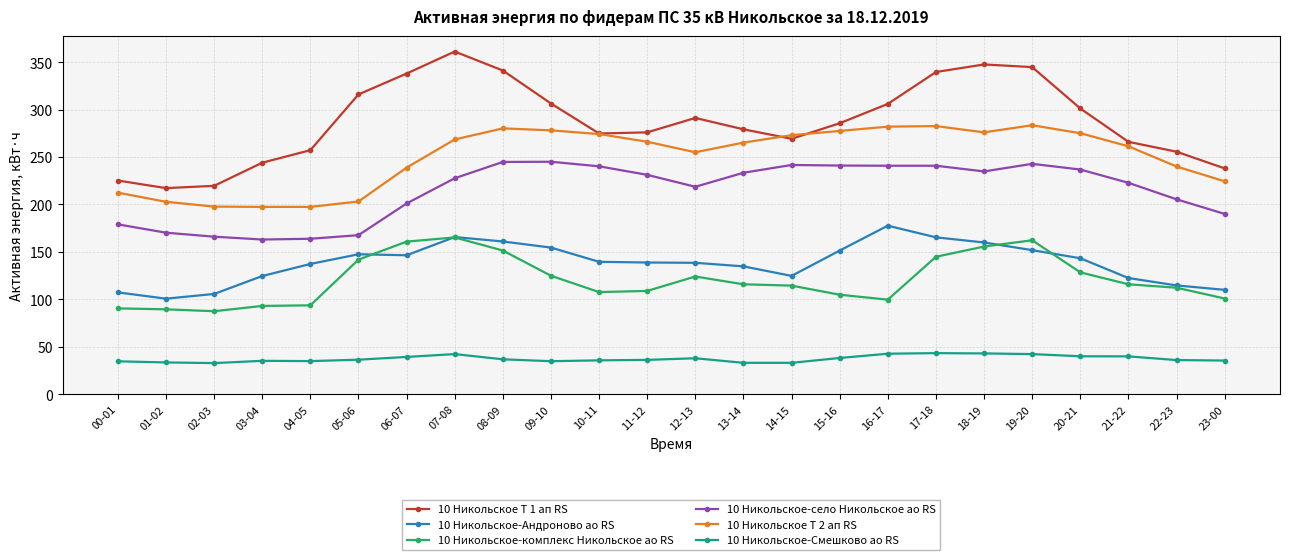

True or false: 10 Никольское Т 2 ап RS has more than 1 points higher than both neighbors.

True